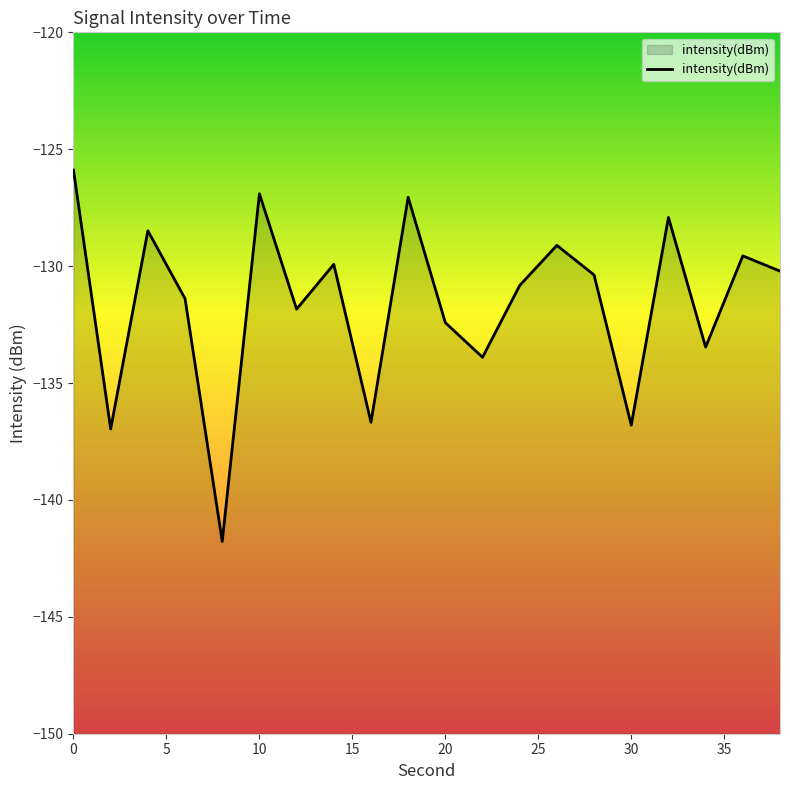

Does the chart display data point markers on the line(s)?

No